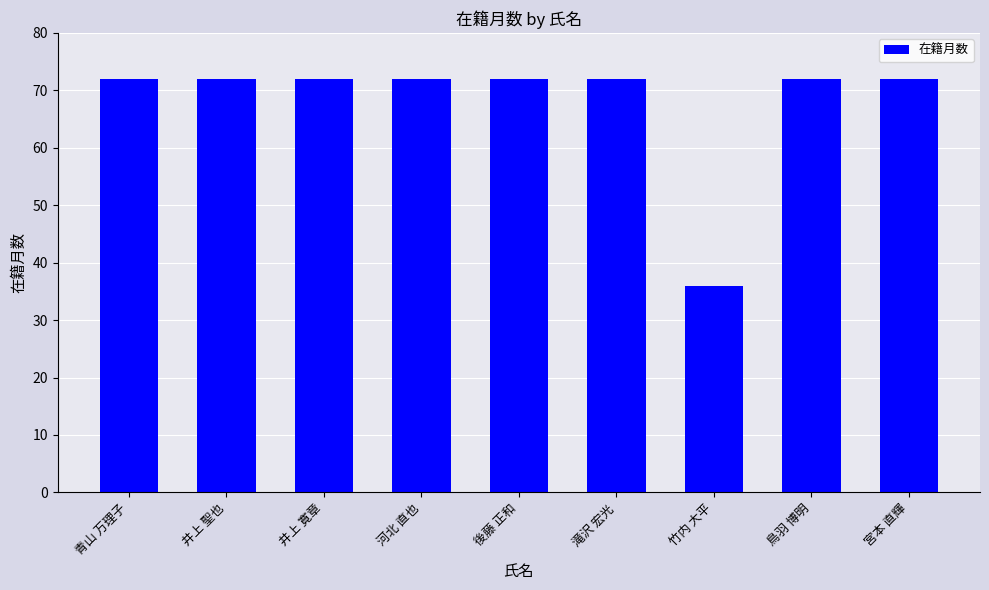

What is the change in value from 竹内 大平 to 宮本 直輝?

+36